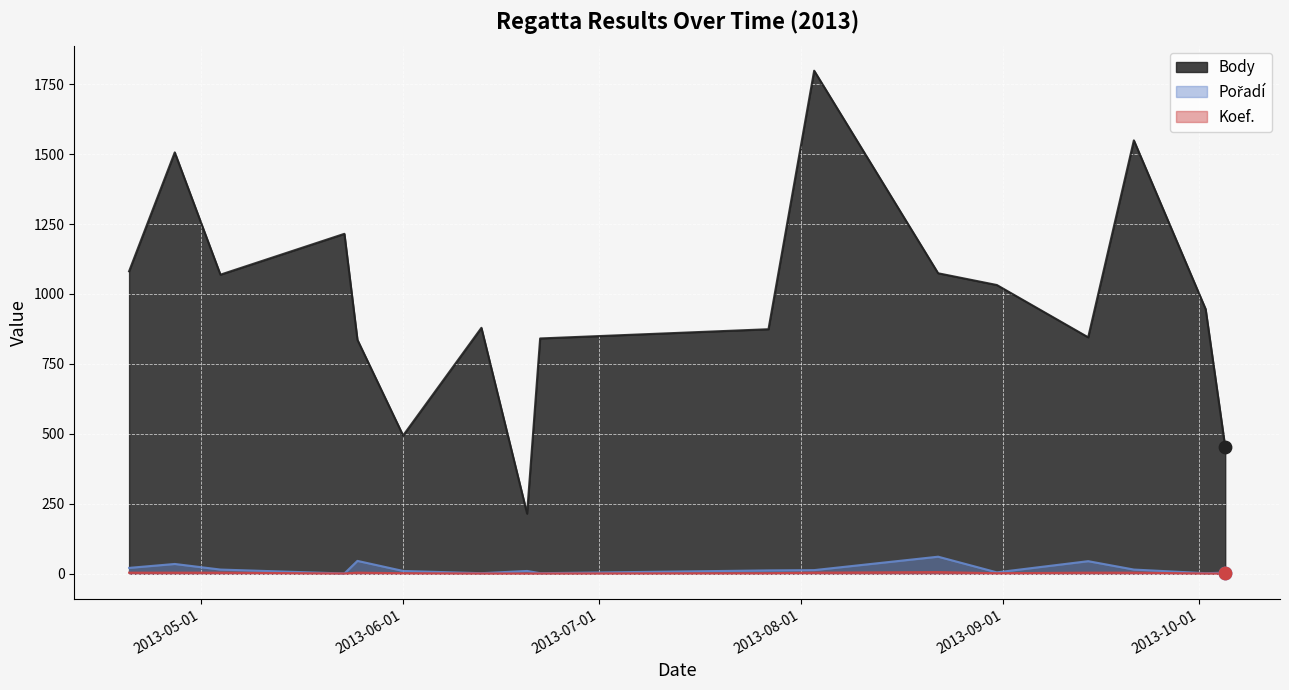

What is the total value across all series at 2013-09-14?

894